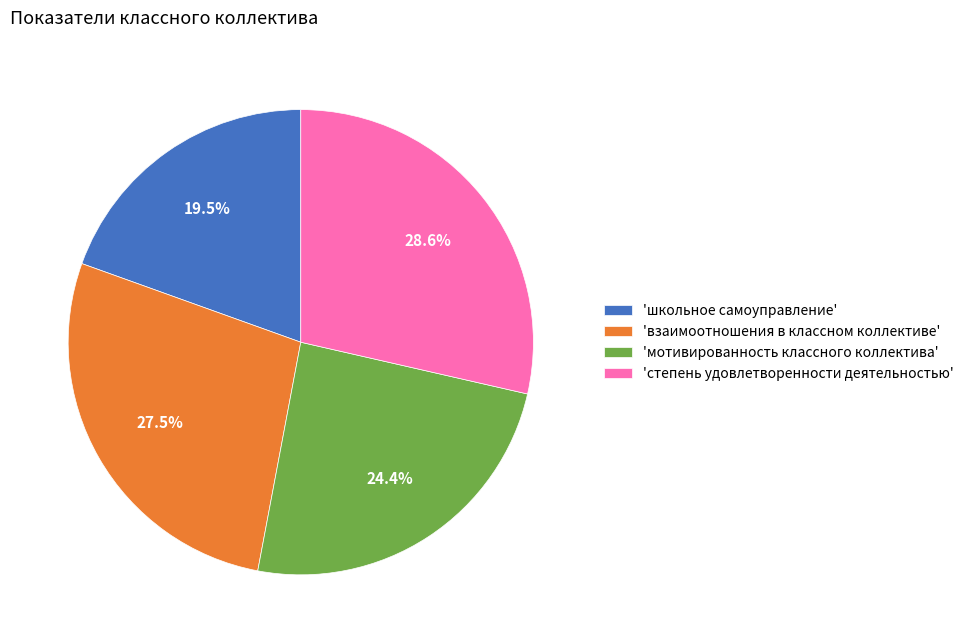

How many slices are in this pie chart?

4